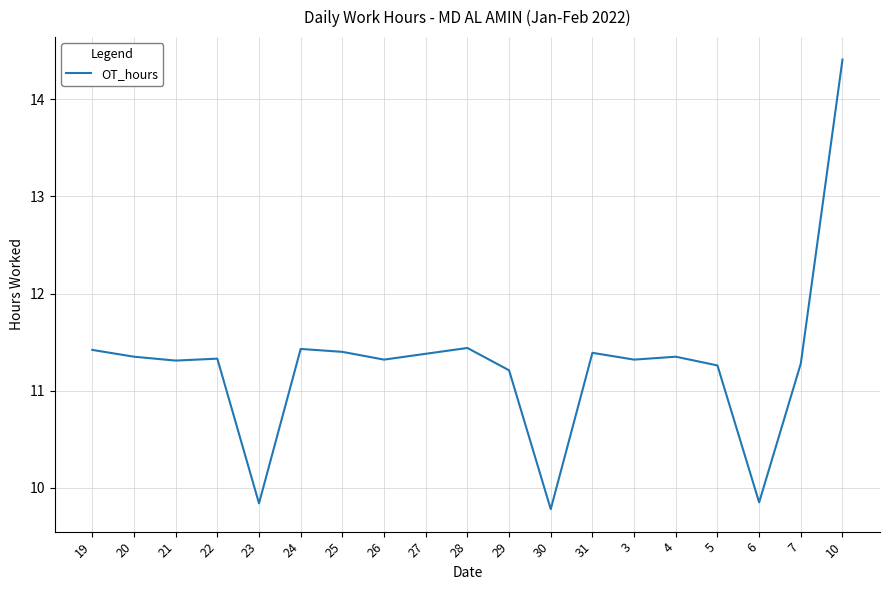

What is the difference between the maximum and minimum values?

4.6